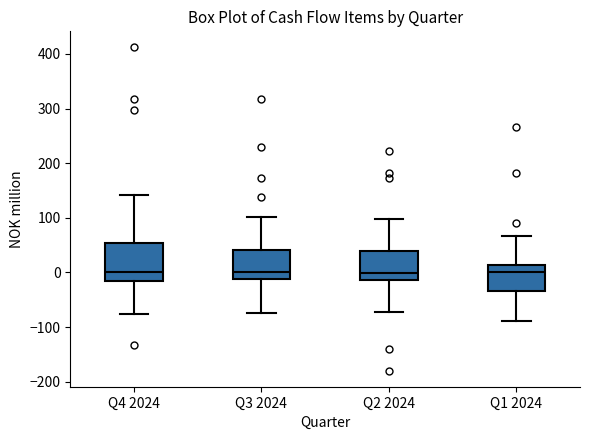

Reading left to right, read every box against the y-axis: the position of its median line, the range the box covers, and the ends of its whiskers. The values are not printed on the chart, so give them approximately, as read against the axis.

Q4 2024: median 0, box -20 to 50, whiskers -80 to 140
Q3 2024: median 0, box -10 to 40, whiskers -70 to 100
Q2 2024: median 0, box -10 to 40, whiskers -70 to 100
Q1 2024: median 0, box -30 to 10, whiskers -90 to 70